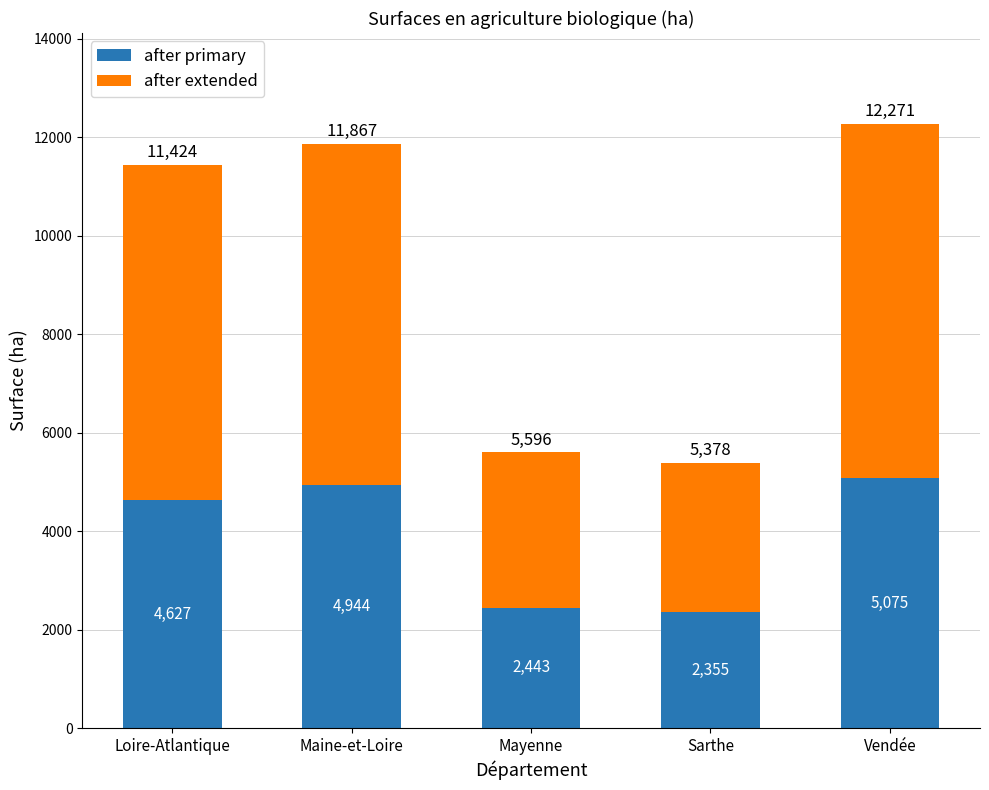

Are the bars horizontal?

No